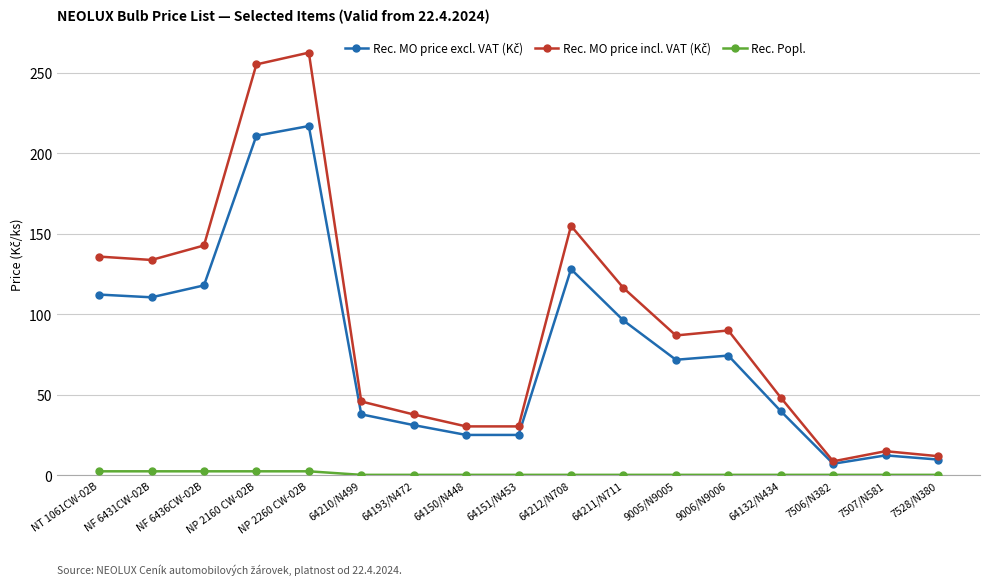

Does the chart display data point markers on the line(s)?

Yes